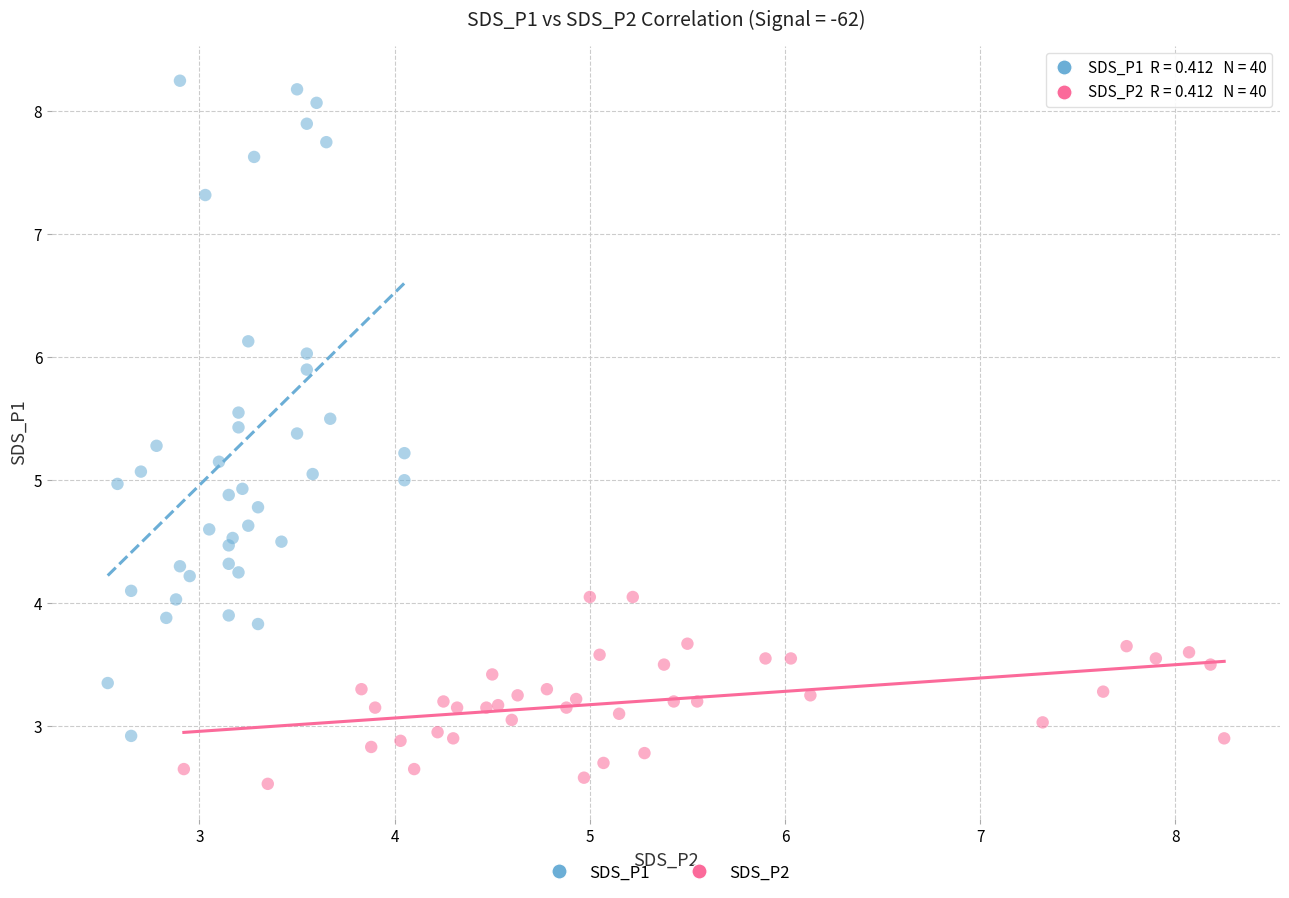

Which series reaches the minimum Y coordinate?

SDS_P2